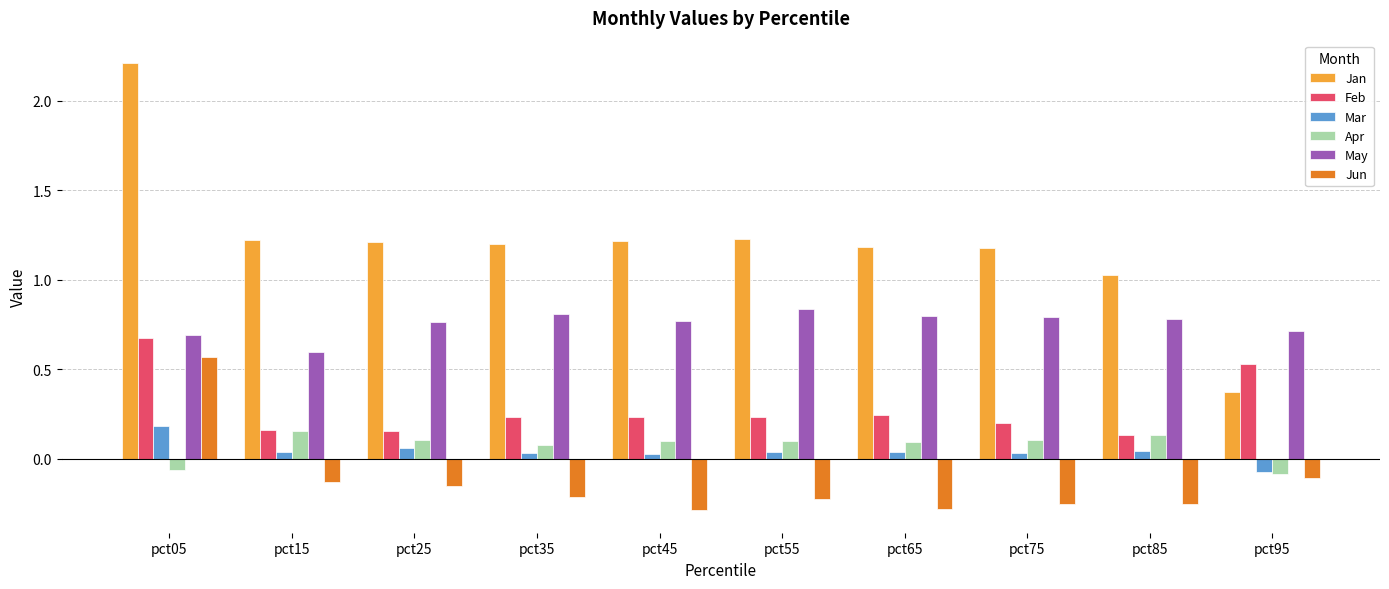

At which label does May reach its minimum?

pct15